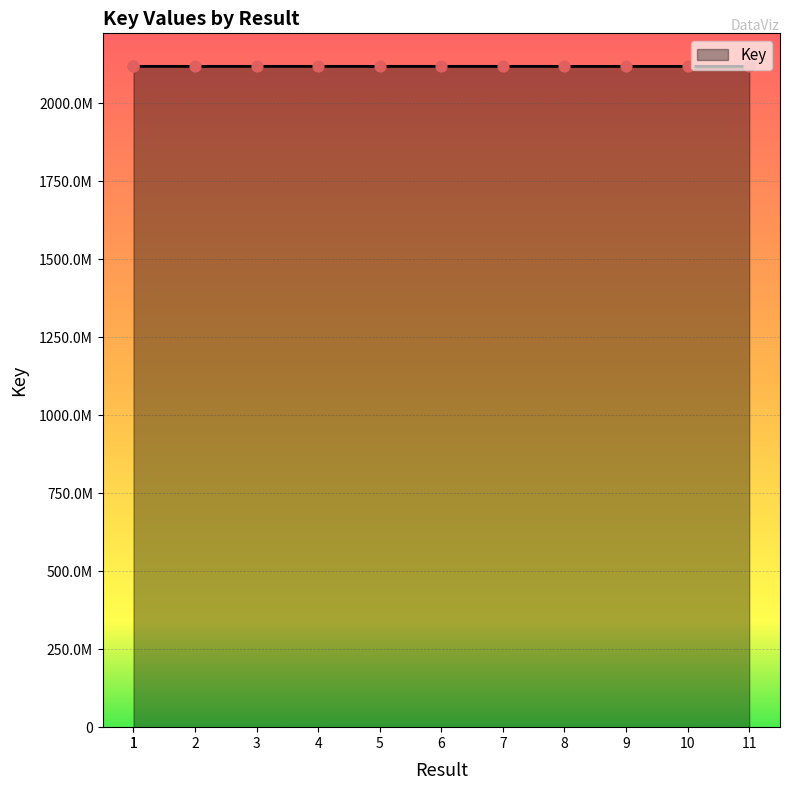

Approximately how many times larger is the value at 1 compared to 5?

1.0